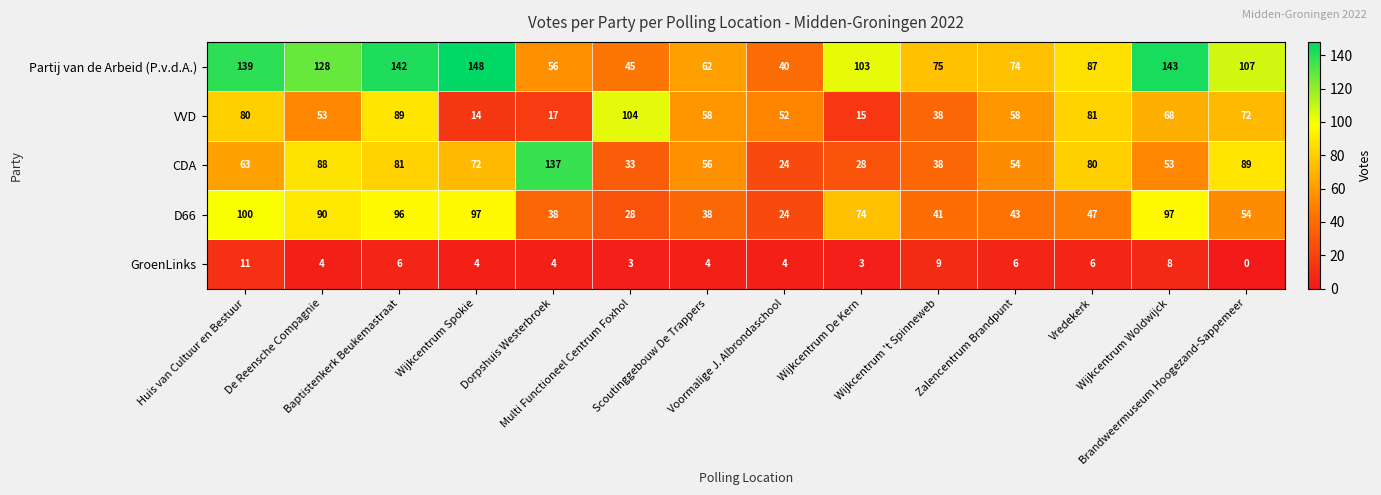

Rank the series by their maximum value, from highest to lowest.

Partij van de Arbeid (P.v.d.A.), CDA, VVD, D66, GroenLinks